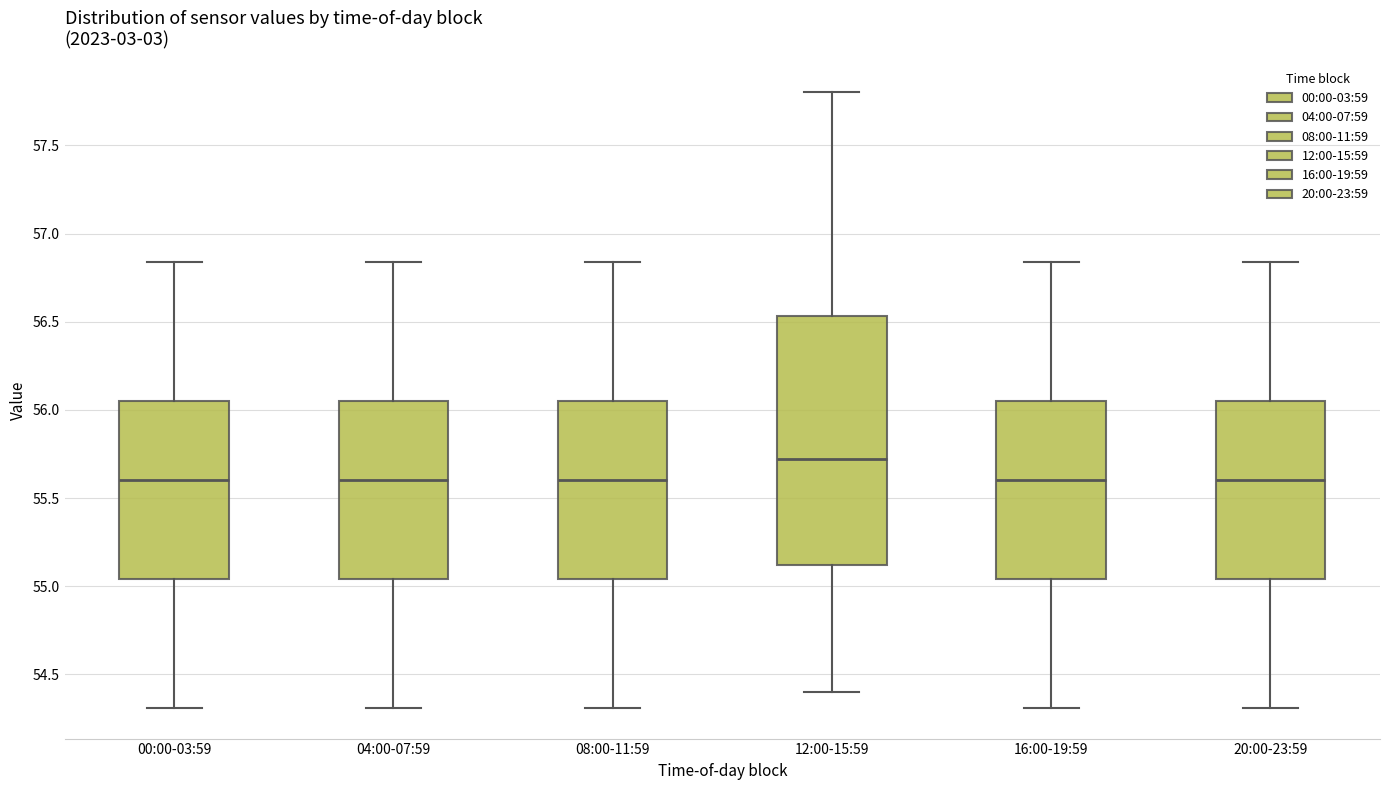

Where does the lower whisker of the box for 20:00-23:59 end on the y-axis? The values are not printed on the chart, so give them approximately, as read against the axis.

54.30